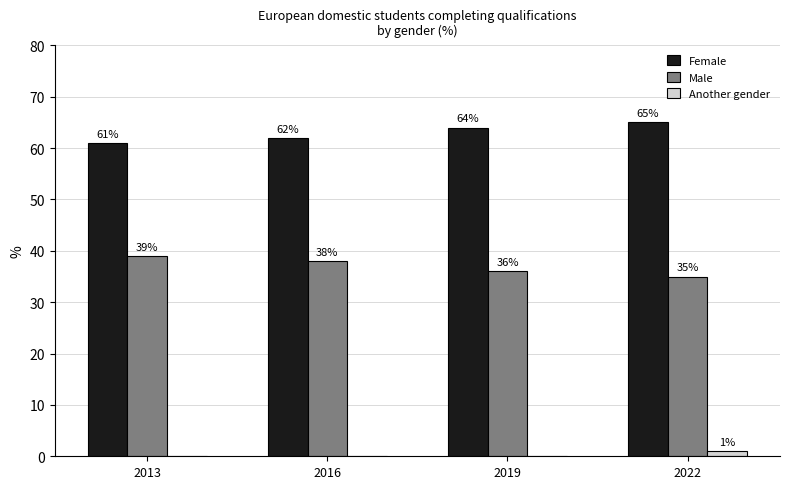

The Another gender series shows 0 at 2013. True or false?

True